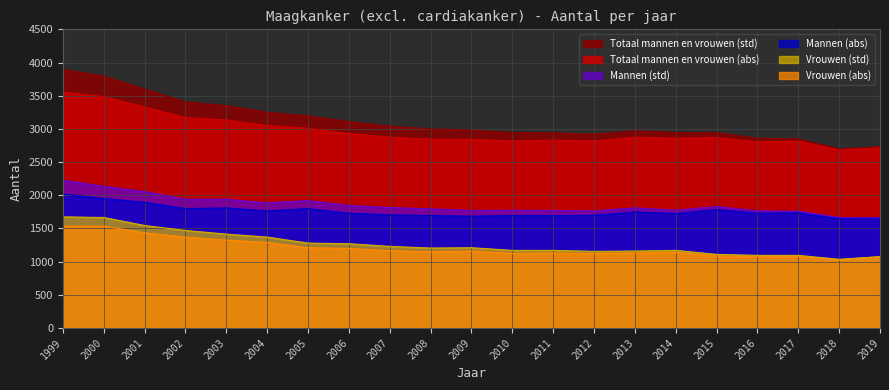

How many series are shown in this chart?

6